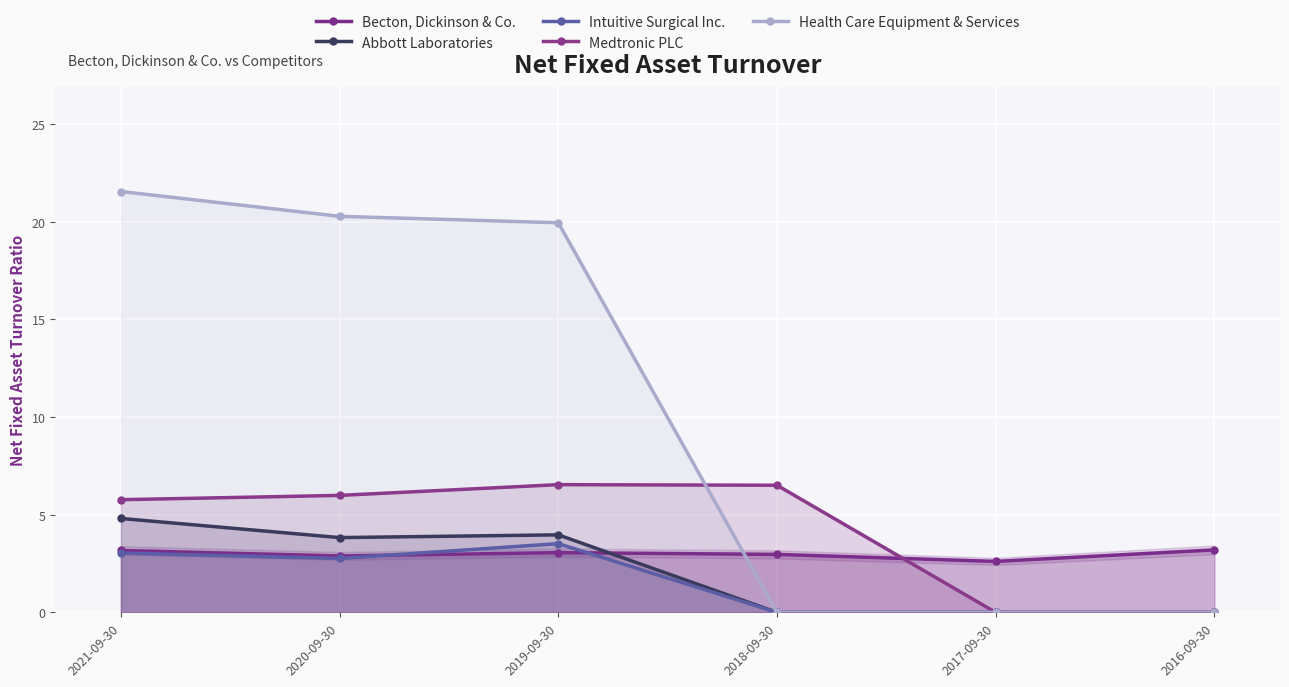

What are all the series names shown in the legend?

Becton, Dickinson & Co., Abbott Laboratories, Intuitive Surgical Inc., Medtronic PLC, Health Care Equipment & Services